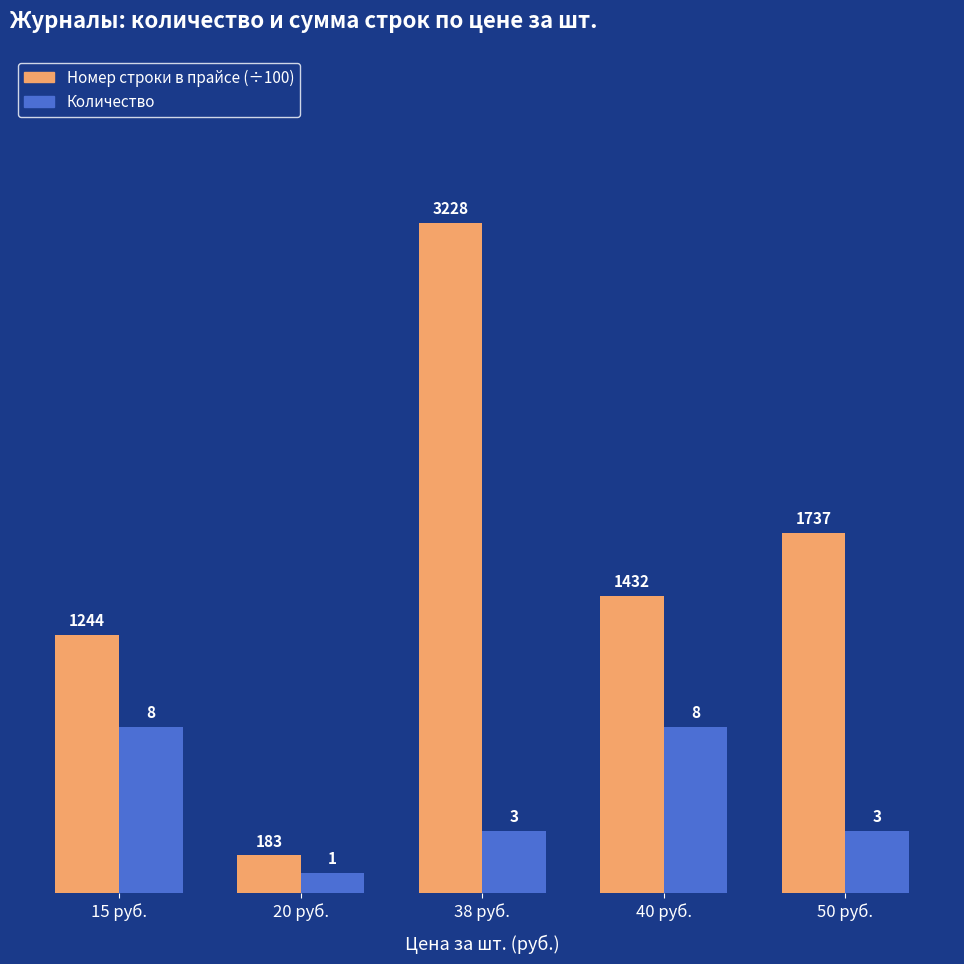

Count the number of data series in this chart.

2